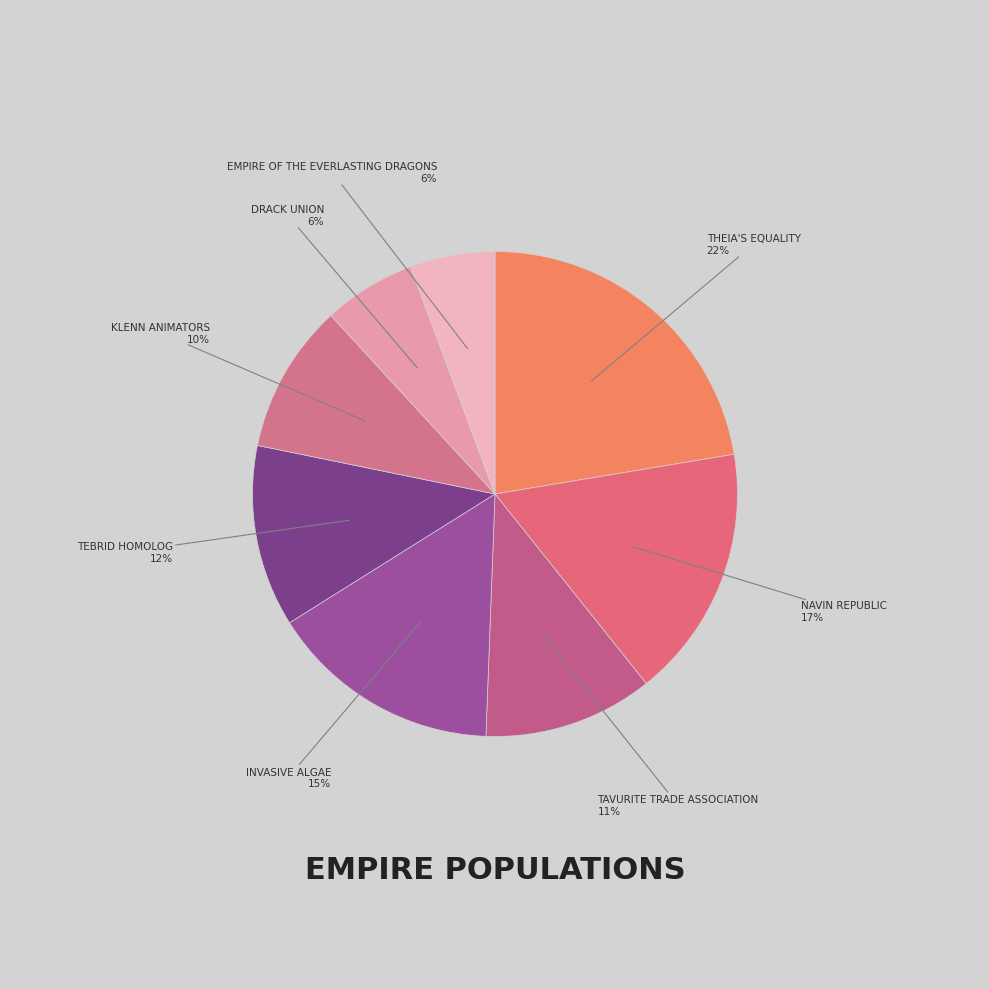

What is the smallest slice in the pie chart?

Empire of the Everlasting Dragons